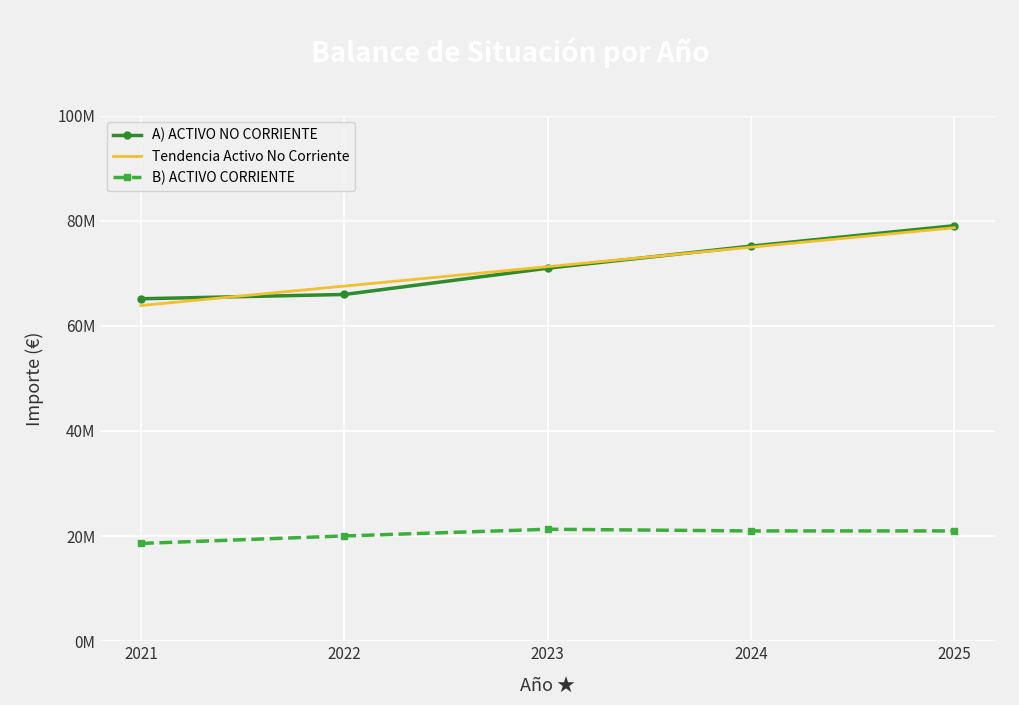

What are all the series names shown in the legend?

A) ACTIVO NO CORRIENTE, Tendencia Activo No Corriente, B) ACTIVO CORRIENTE